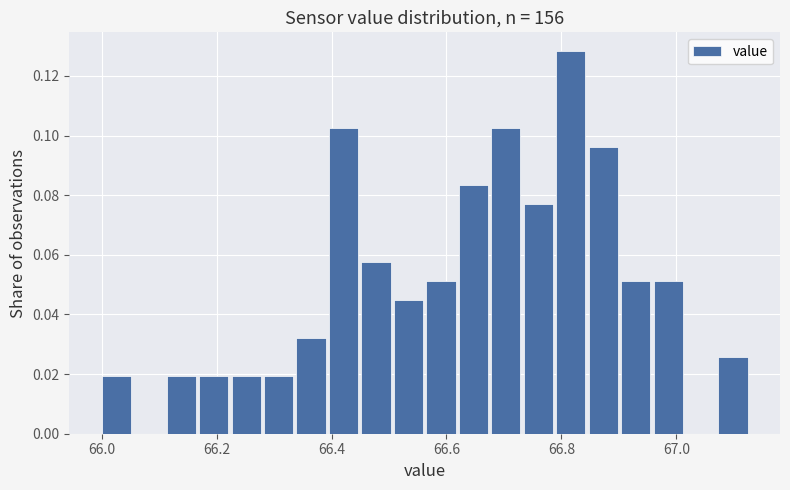

Around what value on the x-axis is the tallest bar? Give the approximate position of its centre, as read against the axis.

66.82